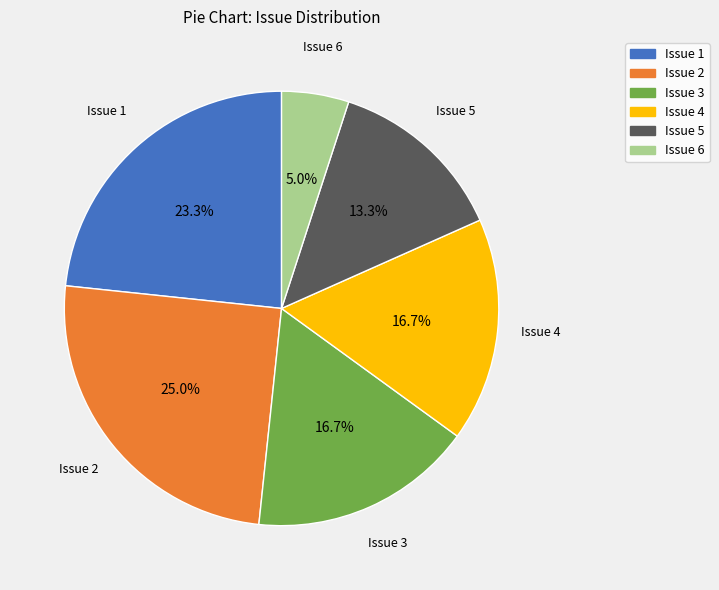

To the nearest percent, what is the difference between the Issue 5 and Issue 4 slice percentages?

3%